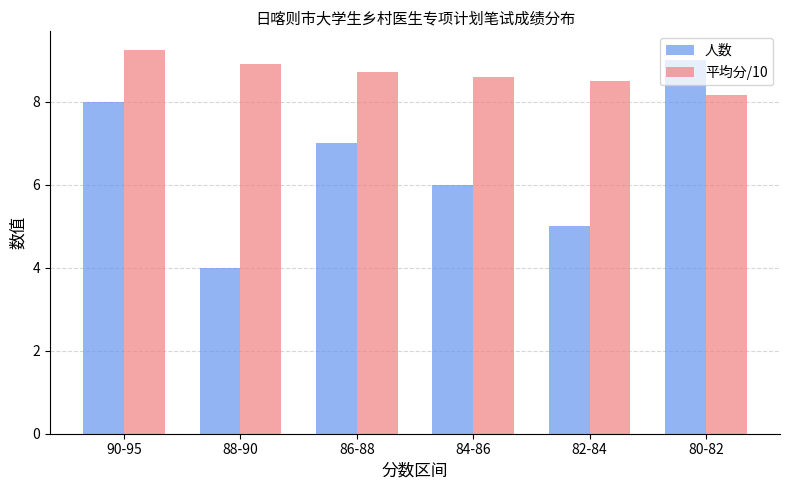

At how many categories does at least one series exceed 8?

6